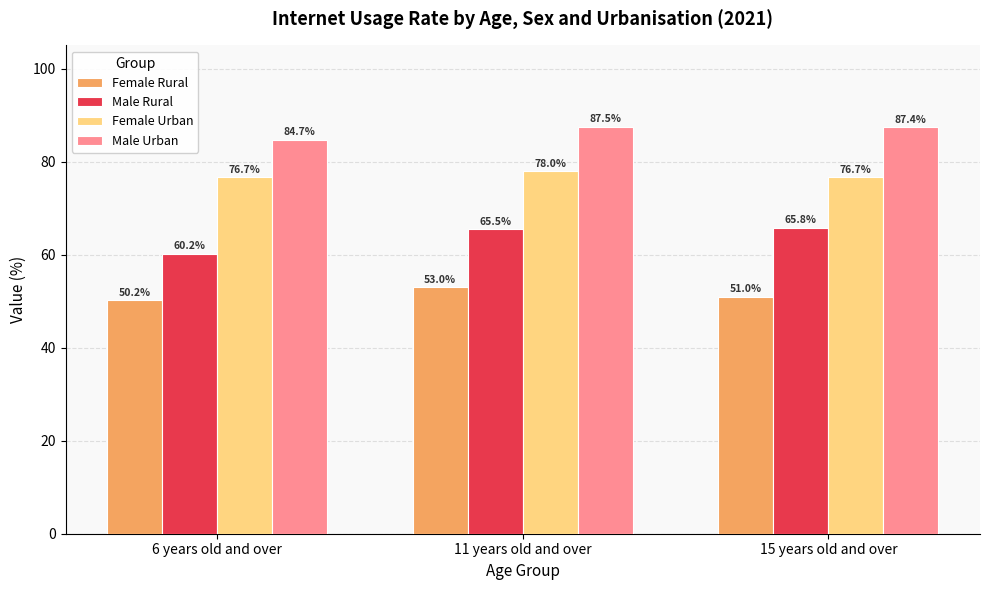

What is the value of the Female Urban bar at the 3rd from the left?

76.7